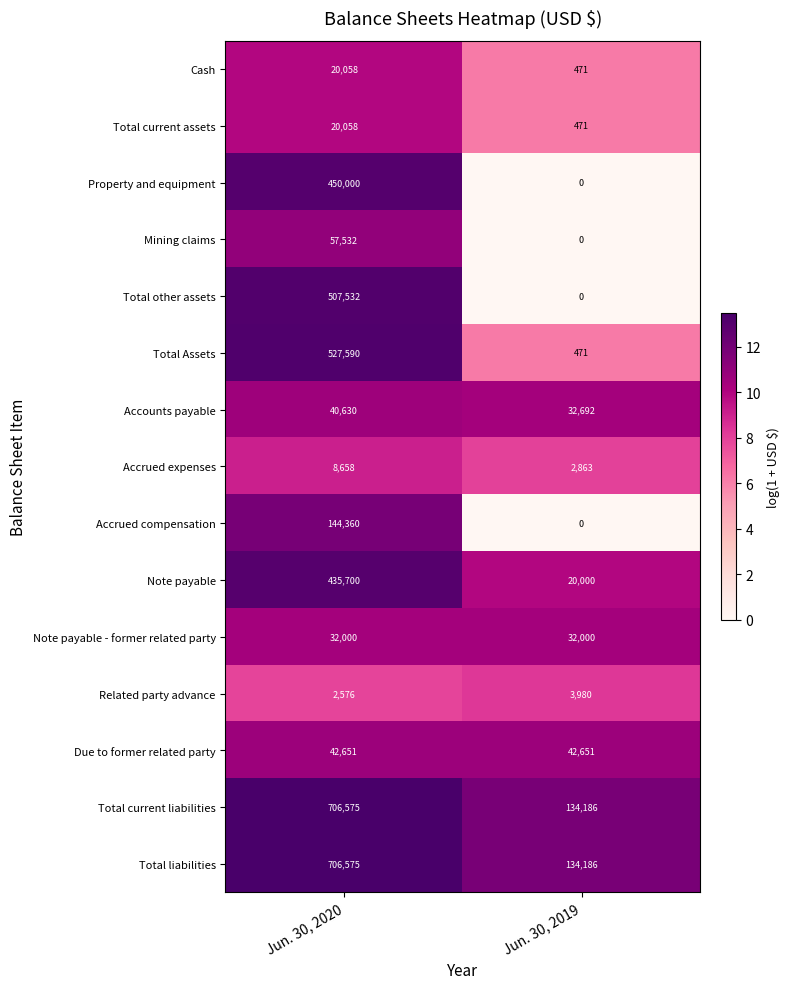

What is the sum of all Accrued expenses values?

11521